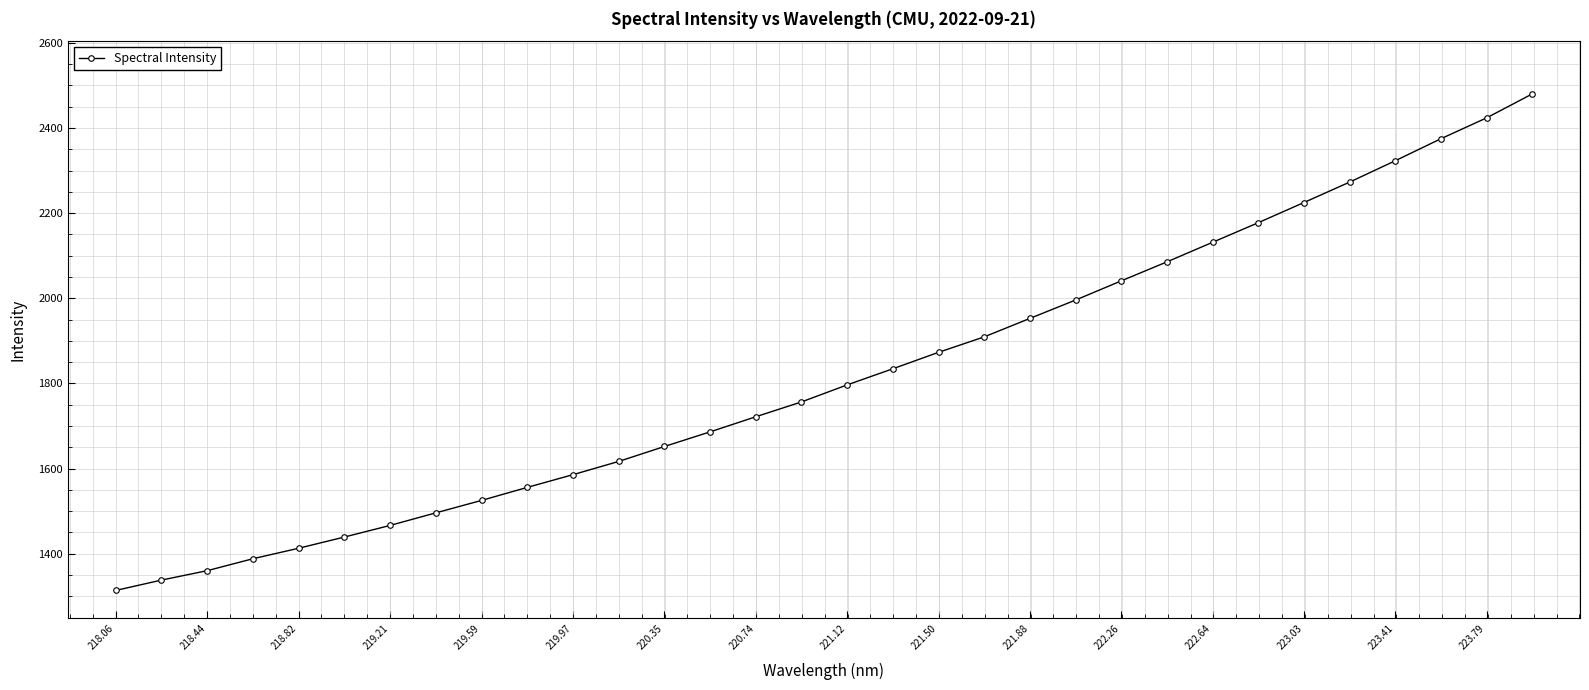

True or false: the data has more than 0 interior local peaks.

False